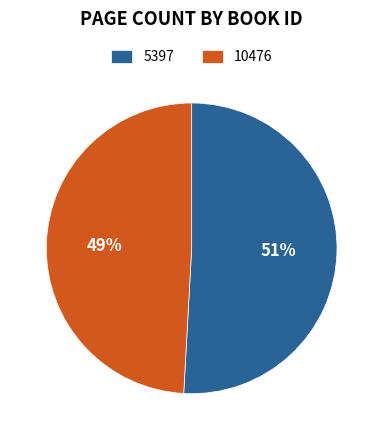

To the nearest percent, what percentage of the pie is 10476?

49%